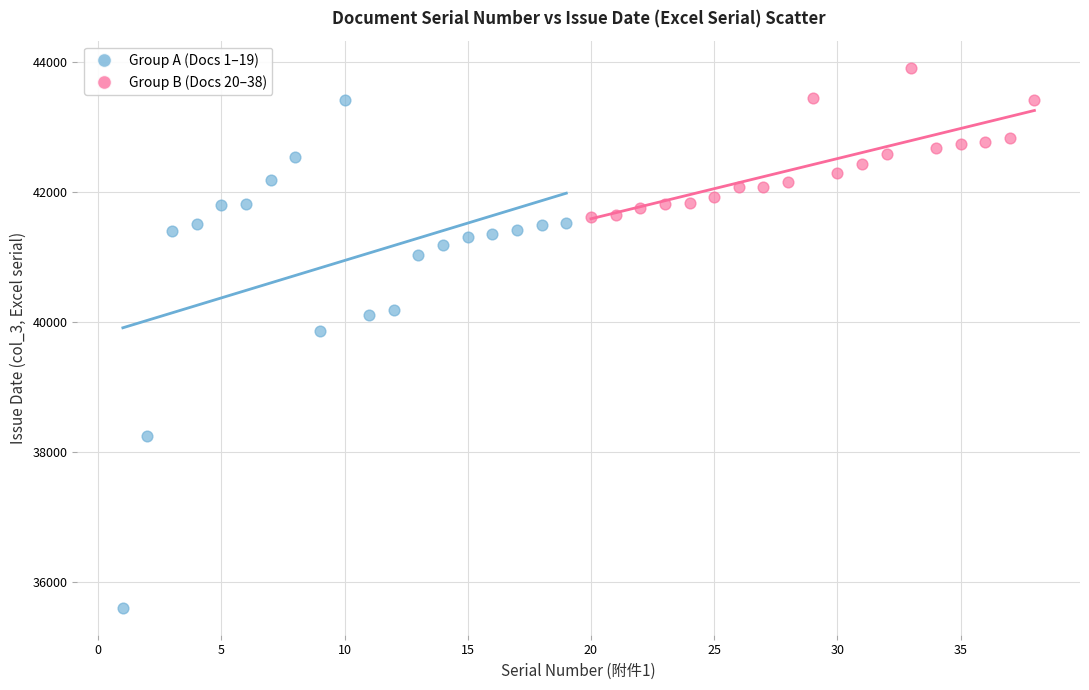

Which series contains the highest Y value?

Group B (Docs 20–38)